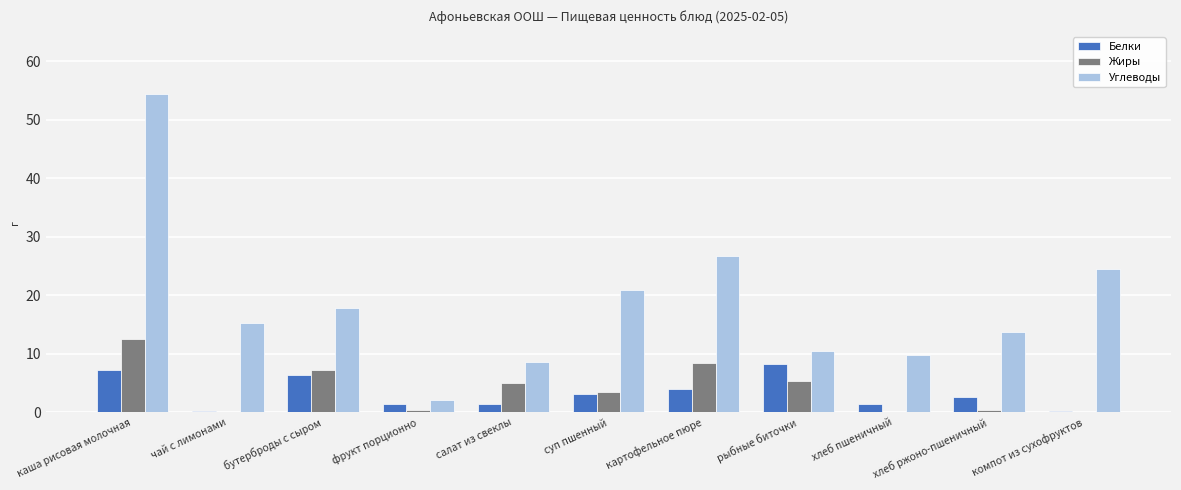

At which category is the sum across all series the highest?

каша рисовая молочная